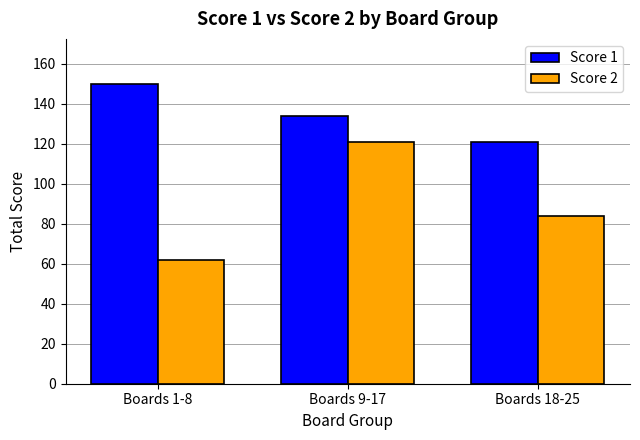

What is the total value across all series at Boards 9-17?

255